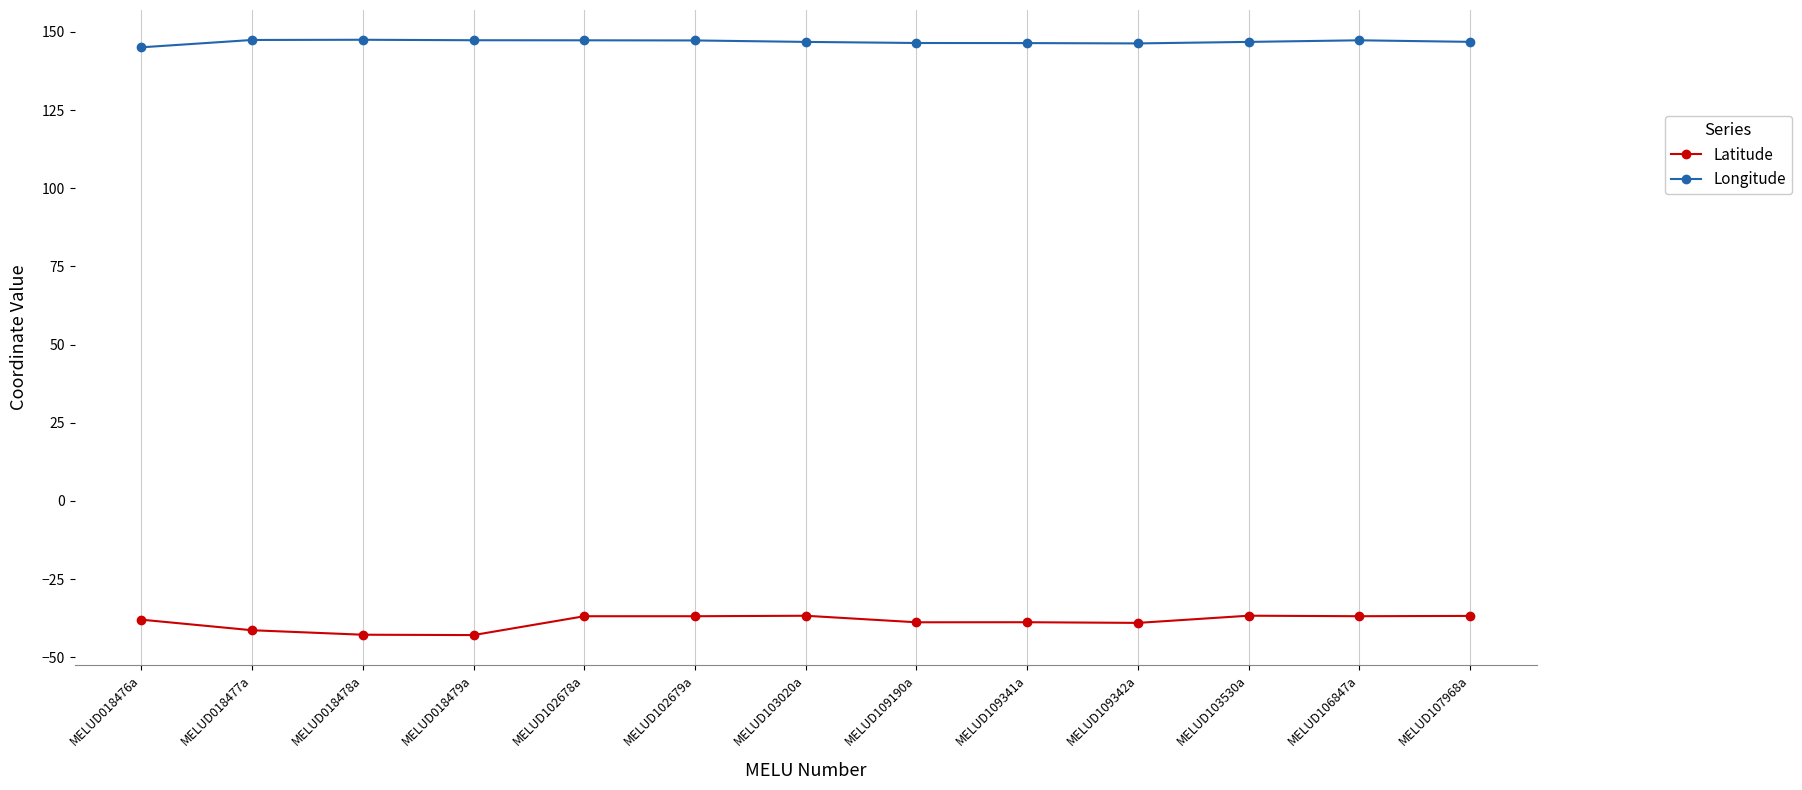

At which label does Longitude first exceed 146?

MELUD018477a